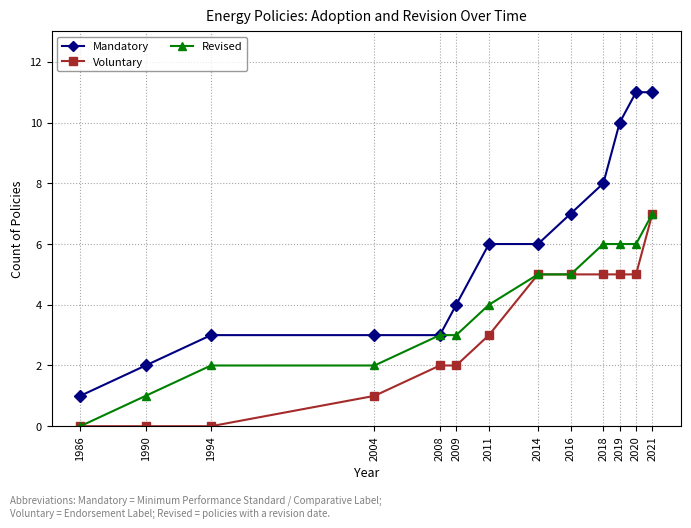

True or false: Voluntary and Mandatory cross at least once.

False